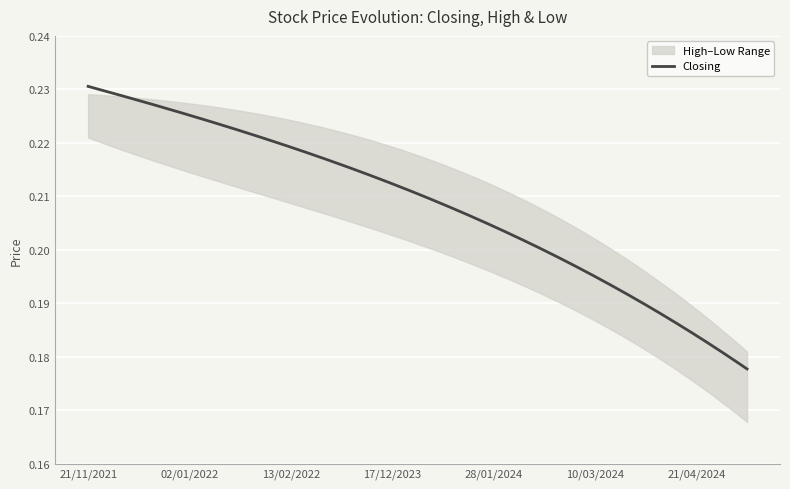

Between 06/03/2022 and 27/02/2022, which is larger?

27/02/2022